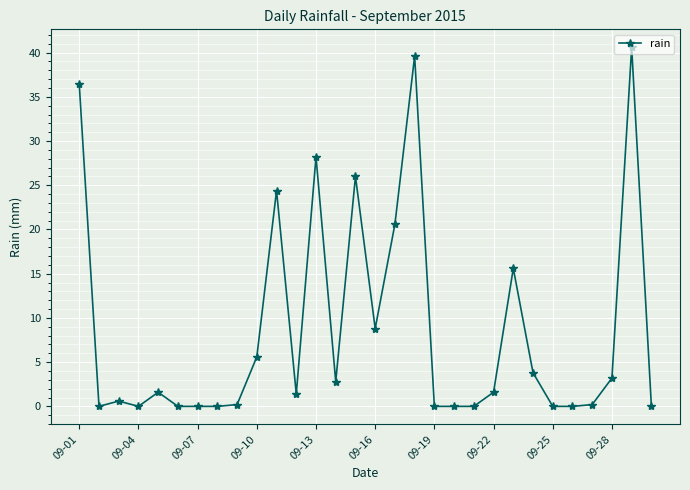

What is the value of the 18th point from the left?

39.6